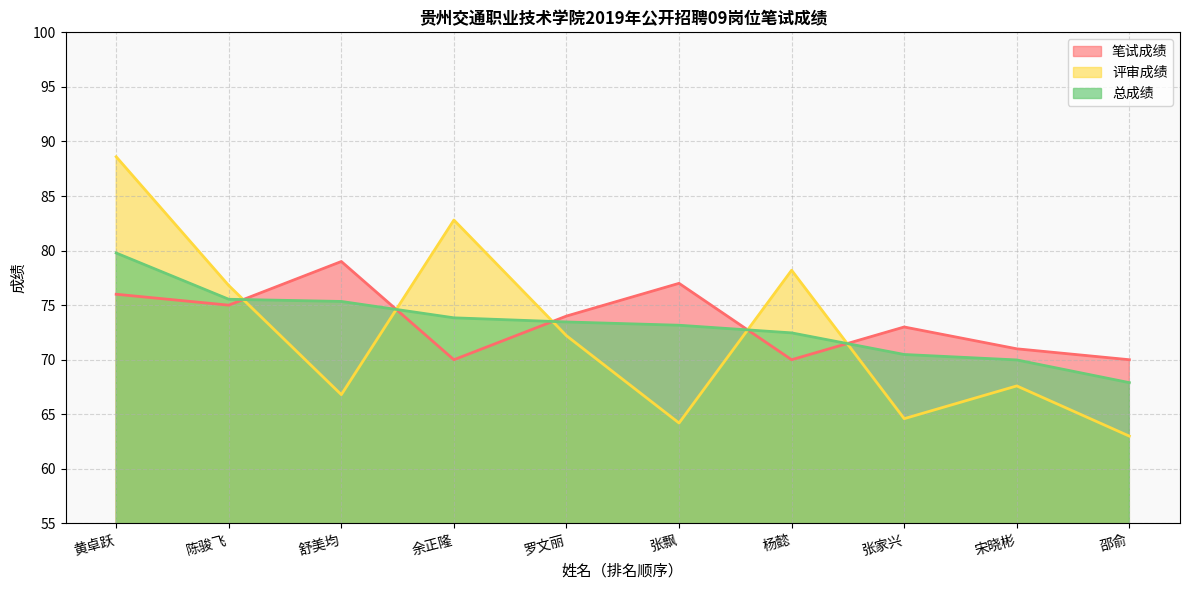

Rank the series by their maximum value, from lowest to highest.

笔试成绩, 总成绩, 评审成绩